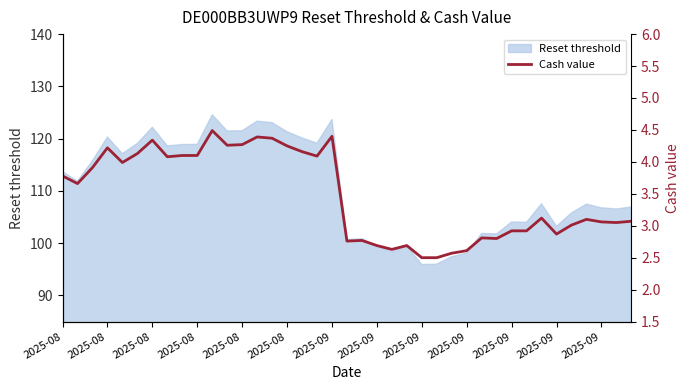

Reading left to right, extract all data points from this chart.

3.8	3.7	3.9	4.2	4.0	4.1	4.3	4.1	4.1	4.1	4.5	4.3	4.3	4.4	4.4	4.2	4.2	4.1	4.4	2.8	2.8	2.7	2.6	2.7	2.5	2.5	2.6	2.6	2.8	2.8	2.9	2.9	3.1	2.9	3.0	3.1	3.1	3.0	3.1